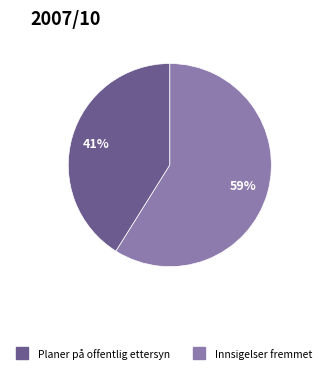

To the nearest percent, what is the difference between the largest and smallest slice percentages?

18%